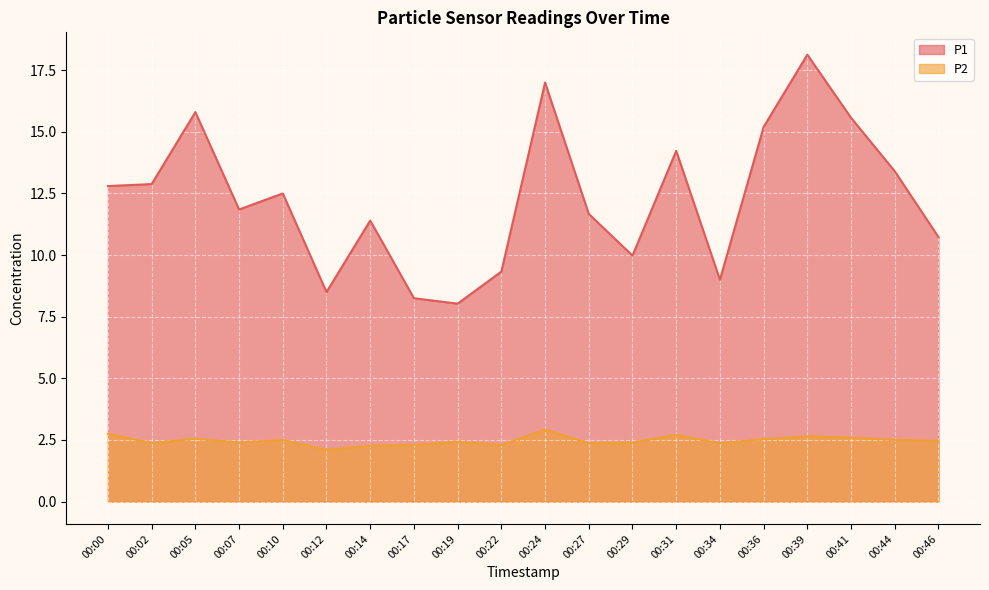

Reading left to right, extract all data points from this chart.

P1: 00:00=12.8	00:02=12.9	00:05=15.8	00:07=11.8	00:10=12.5	00:12=8.5	00:14=11.4	00:17=8.2	00:19=8.0	00:22=9.3	00:24=17.0	00:27=11.7	00:29=10.0	00:31=14.2	00:34=9.0	00:36=15.2	00:39=18.1	00:41=15.6	00:44=13.4	00:46=10.7
P2: 00:00=2.8	00:02=2.4	00:05=2.5	00:07=2.4	00:10=2.5	00:12=2.1	00:14=2.3	00:17=2.3	00:19=2.4	00:22=2.3	00:24=2.9	00:27=2.4	00:29=2.4	00:31=2.7	00:34=2.4	00:36=2.5	00:39=2.6	00:41=2.6	00:44=2.5	00:46=2.5